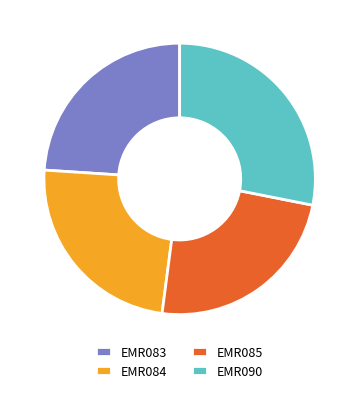

Do EMR084 and EMR090 together represent more than half of the pie?

Yes